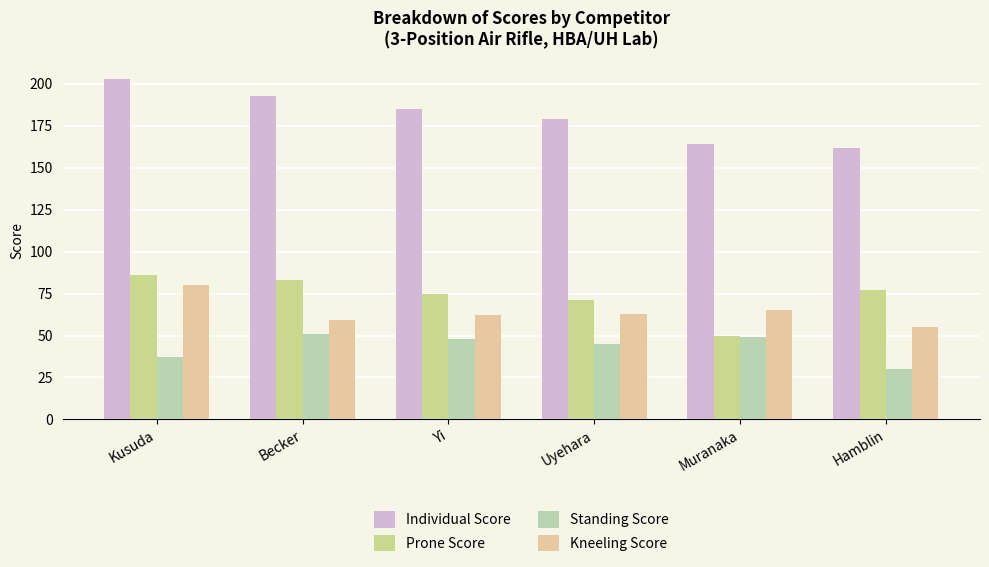

What is the difference between the second highest and minimum values in the Kneeling Score series?

10